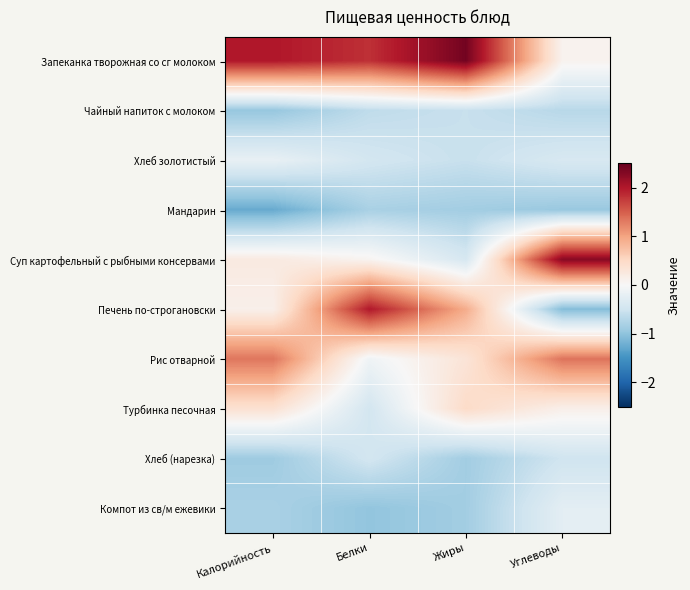

Count the number of data series in this chart.

10